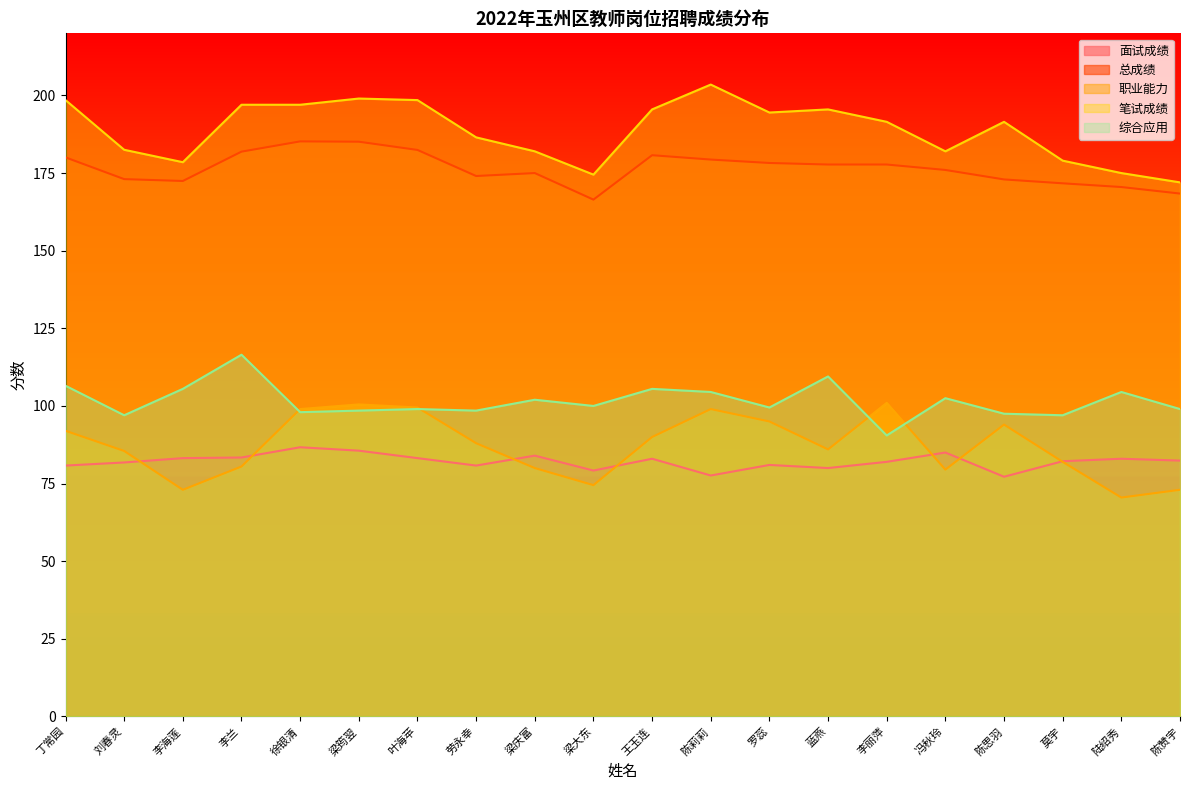

Reading right to left, list all the values displayed in this chart.

面试成绩: 陈赞宇=82.4	陆绍秀=83.0	莫宇=82.2	陈思羽=77.2	冯秋玲=85.0	李丽萍=82.0	蓝燕=80.0	罗蕊=81.0	陈莉莉=77.6	王玉连=83.0	梁大东=79.2	梁庆富=84.0	劳永幸=80.8	叶海苹=83.2	梁筠翌=85.6	徐银清=86.7	李兰=83.4	李海莲=83.2	刘春灵=81.8	丁常园=80.8
总成绩: 陈赞宇=168.4	陆绍秀=170.5	莫宇=171.7	陈思羽=172.9	冯秋玲=176.0	李丽萍=177.8	蓝燕=177.8	罗蕊=178.2	陈莉莉=179.3	王玉连=180.8	梁大东=166.4	梁庆富=175.0	劳永幸=174.1	叶海苹=182.4	梁筠翌=185.1	徐银清=185.2	李兰=181.9	李海莲=172.4	刘春灵=173.1	丁常园=180.1
职业能力: 陈赞宇=73.0	陆绍秀=70.5	莫宇=82.0	陈思羽=94.0	冯秋玲=79.5	李丽萍=101.0	蓝燕=86.0	罗蕊=95.0	陈莉莉=99.0	王玉连=90.0	梁大东=74.5	梁庆富=80.0	劳永幸=88.0	叶海苹=99.5	梁筠翌=100.5	徐银清=99.0	李兰=80.5	李海莲=73.0	刘春灵=85.5	丁常园=92.0
笔试成绩: 陈赞宇=172.0	陆绍秀=175.0	莫宇=179.0	陈思羽=191.5	冯秋玲=182.0	李丽萍=191.5	蓝燕=195.5	罗蕊=194.5	陈莉莉=203.5	王玉连=195.5	梁大东=174.5	梁庆富=182.0	劳永幸=186.5	叶海苹=198.5	梁筠翌=199.0	徐银清=197.0	李兰=197.0	李海莲=178.5	刘春灵=182.5	丁常园=198.5
综合应用: 陈赞宇=99.0	陆绍秀=104.5	莫宇=97.0	陈思羽=97.5	冯秋玲=102.5	李丽萍=90.5	蓝燕=109.5	罗蕊=99.5	陈莉莉=104.5	王玉连=105.5	梁大东=100.0	梁庆富=102.0	劳永幸=98.5	叶海苹=99.0	梁筠翌=98.5	徐银清=98.0	李兰=116.5	李海莲=105.5	刘春灵=97.0	丁常园=106.5